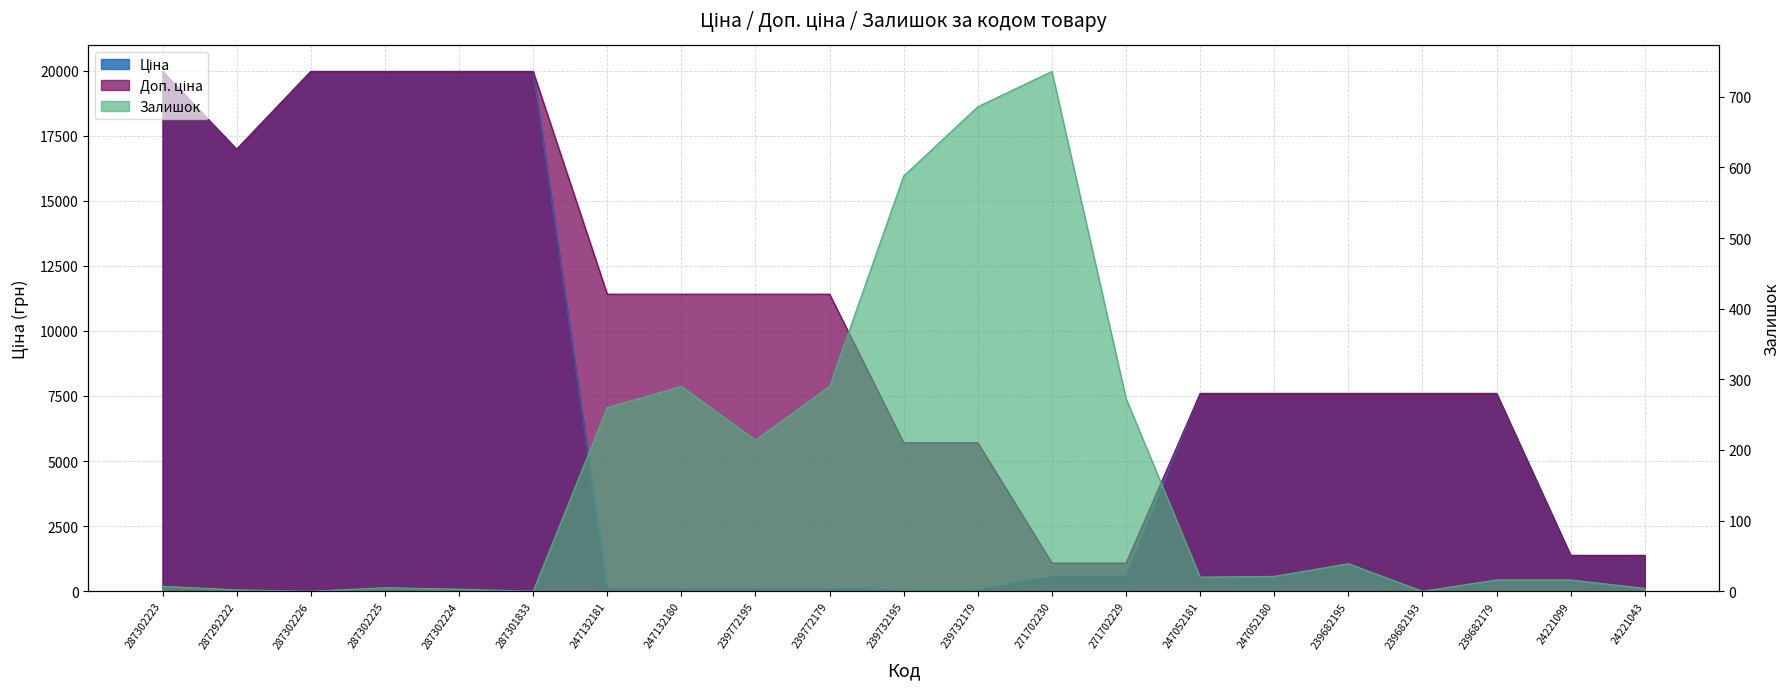

Reading right to left, what are all the values shown in this chart?

Ціна: 24221043=1375.4	24221099=1375.4	239682179=7596.5	239682193=7596.5	239682195=7596.5	247052180=7596.5	247052181=7596.5	271702229=589.9	271702230=589.9	239732179=57.0	239732195=57.0	239772179=114.1	239772195=114.1	247132180=114.1	247132181=114.1	287301833=19964.2	287302224=19964.2	287302225=19964.2	287302226=19964.2	287292222=16976.3	287302223=19964.2
Доп. ціна: 24221043=1375.0	24221099=1375.0	239682179=7596.5	239682193=7596.5	239682195=7596.5	247052180=7596.5	247052181=7596.5	271702229=1081.7	271702230=1081.7	239732179=5705.0	239732195=5705.0	239772179=11410.0	239772195=11410.0	247132180=11410.0	247132181=11410.0	287301833=19964.2	287302224=19964.2	287302225=19964.2	287302226=19964.2	287292222=16976.3	287302223=19964.2
Залишок: 24221043=4.0	24221099=16.0	239682179=16.0	239682193=0.0	239682195=39.0	247052180=21.0	247052181=20.0	271702229=273.0	271702230=736.0	239732179=686.0	239732195=588.0	239772179=290.0	239772195=214.0	247132180=290.0	247132181=260.0	287301833=0.0	287302224=3.0	287302225=5.0	287302226=0.0	287292222=2.0	287302223=7.0